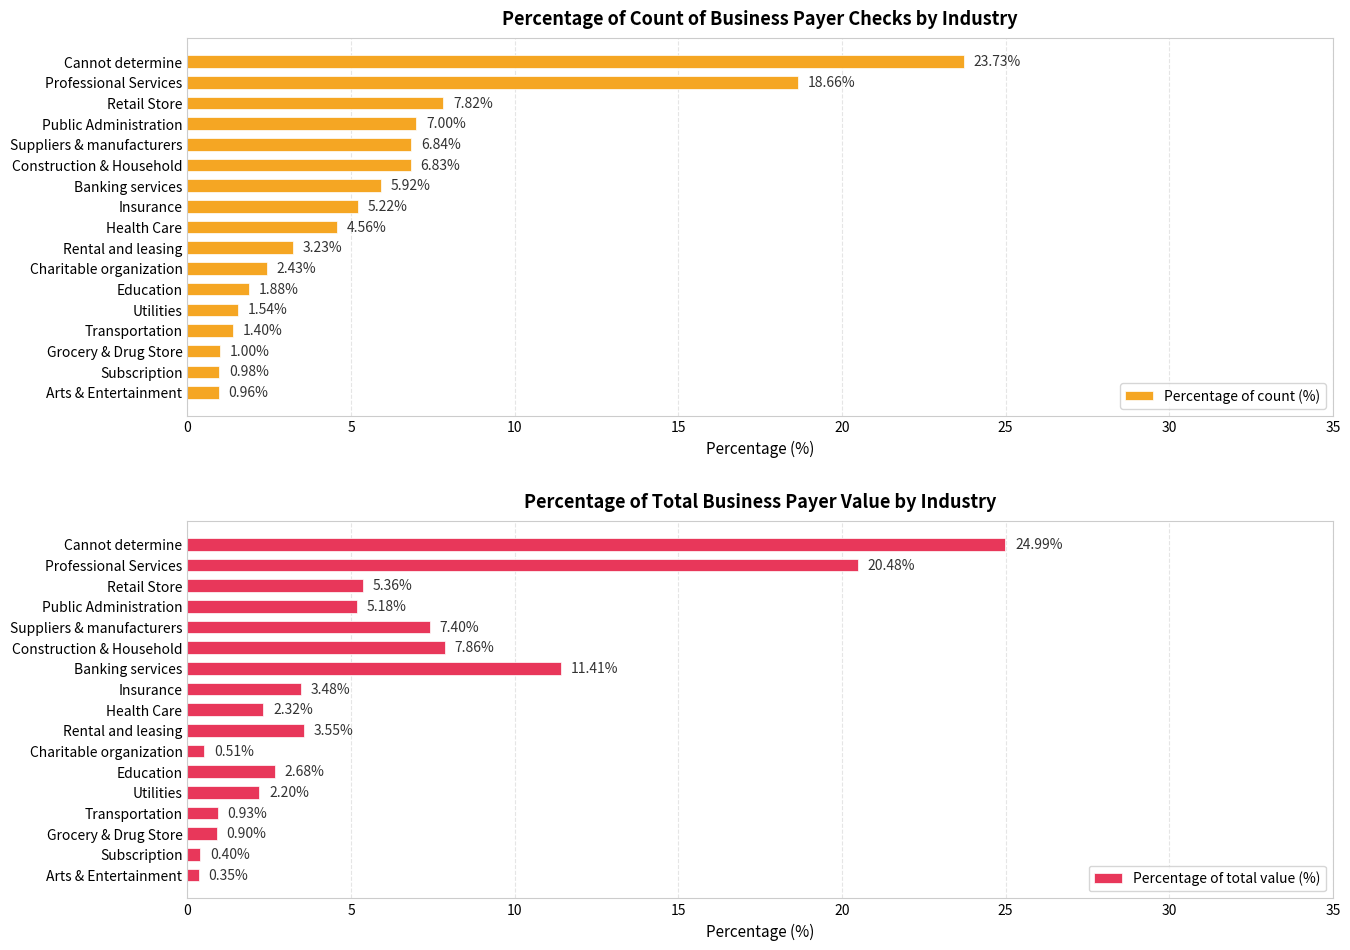

What is the greatest value displayed?

25.0